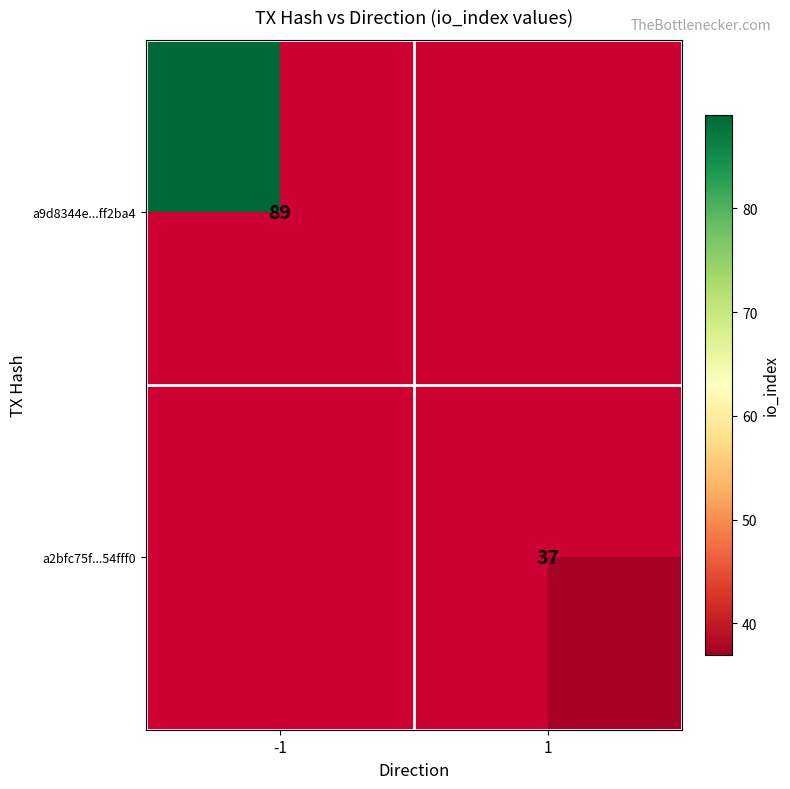

Is it true that a2bfc75f...54fff0 equals 37 at 1?

True